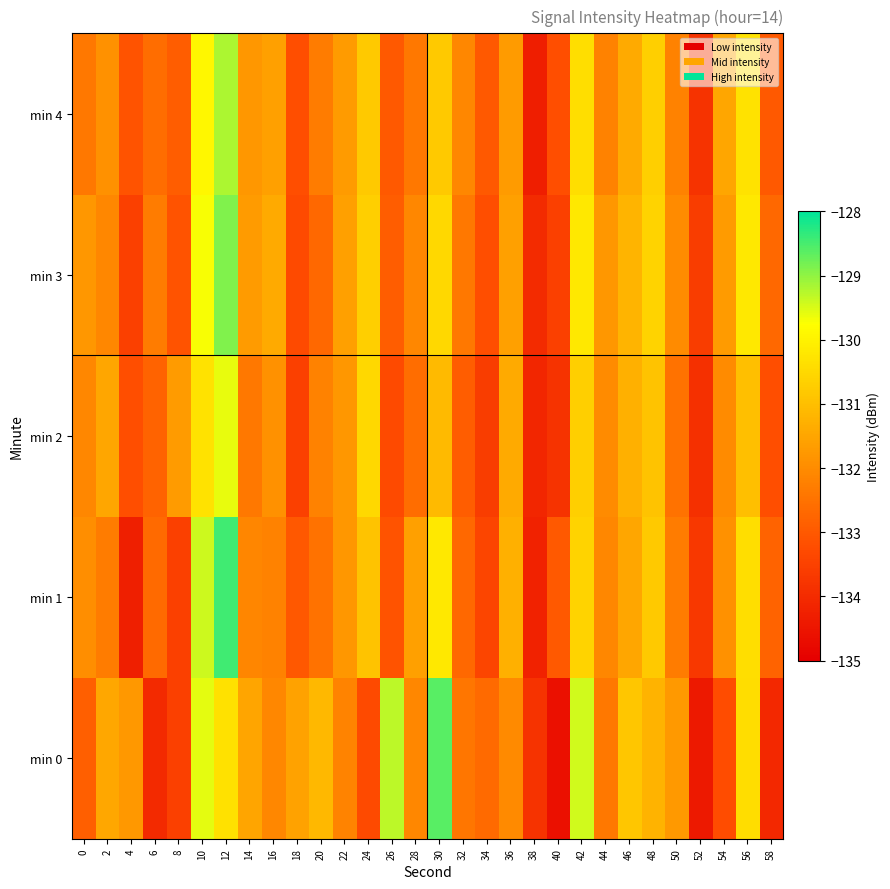

How many categories are shown in the chart?

30